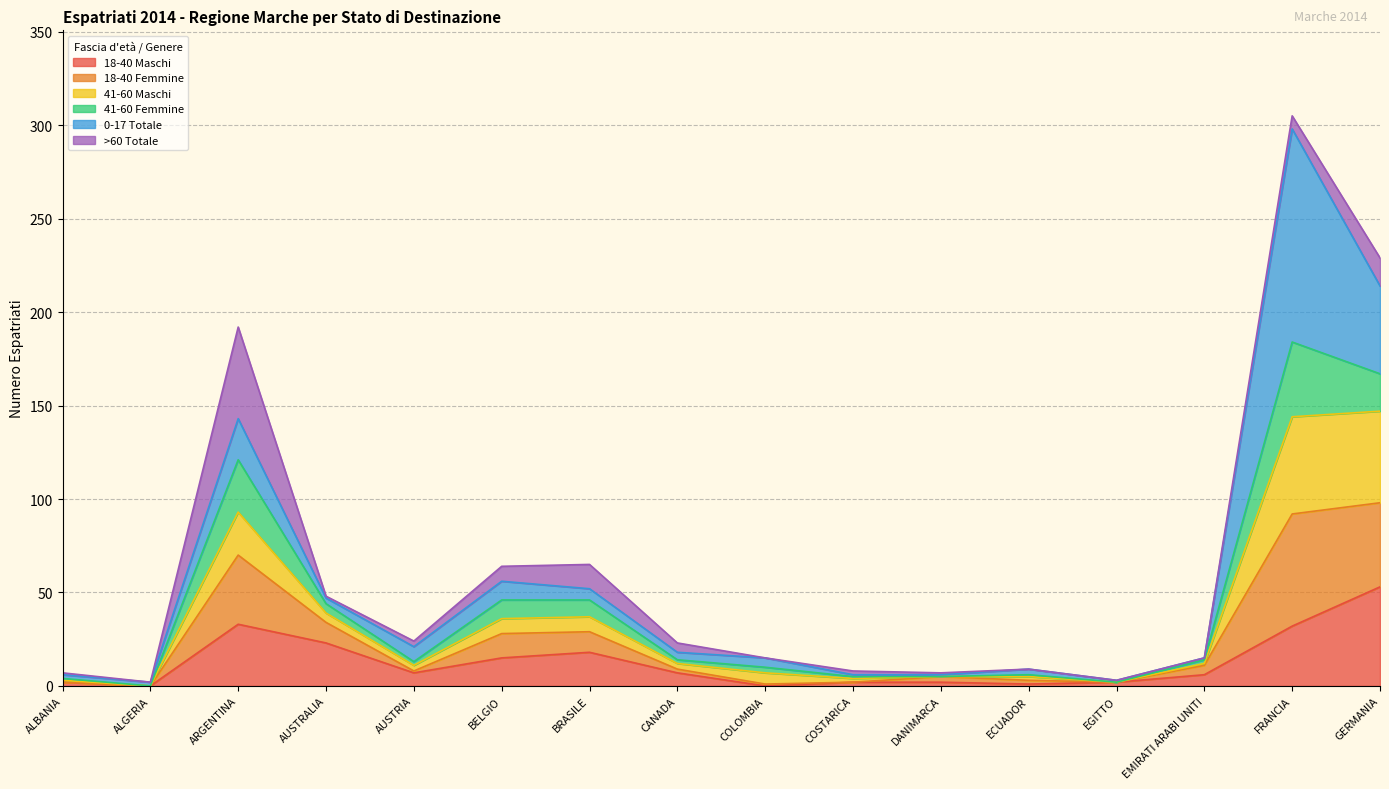

Which category has the highest value in the 18-40 Maschi series?

GERMANIA